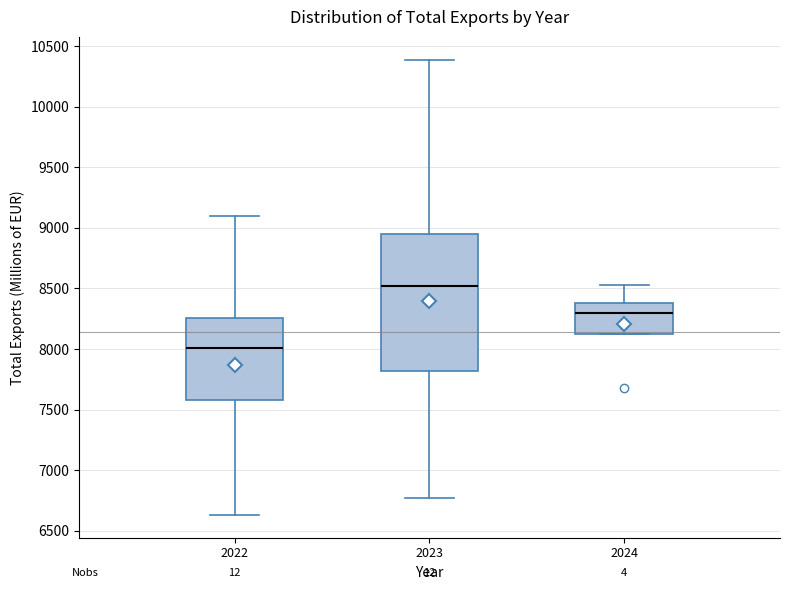

Comparing the boxes themselves (not the whiskers), which one is the tallest?

2023